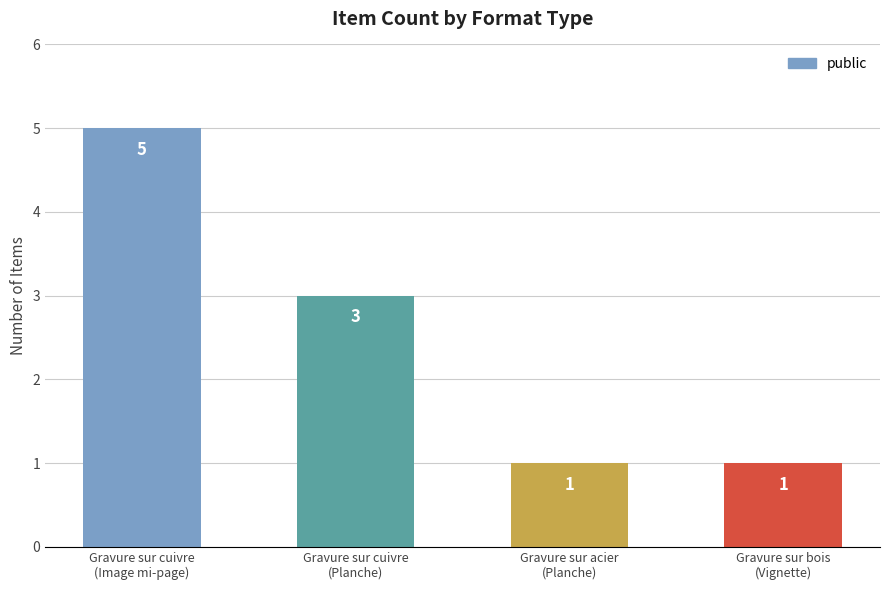

At which category does the chart reach its peak across all series?

Gravure sur cuivre
(Image mi-page)